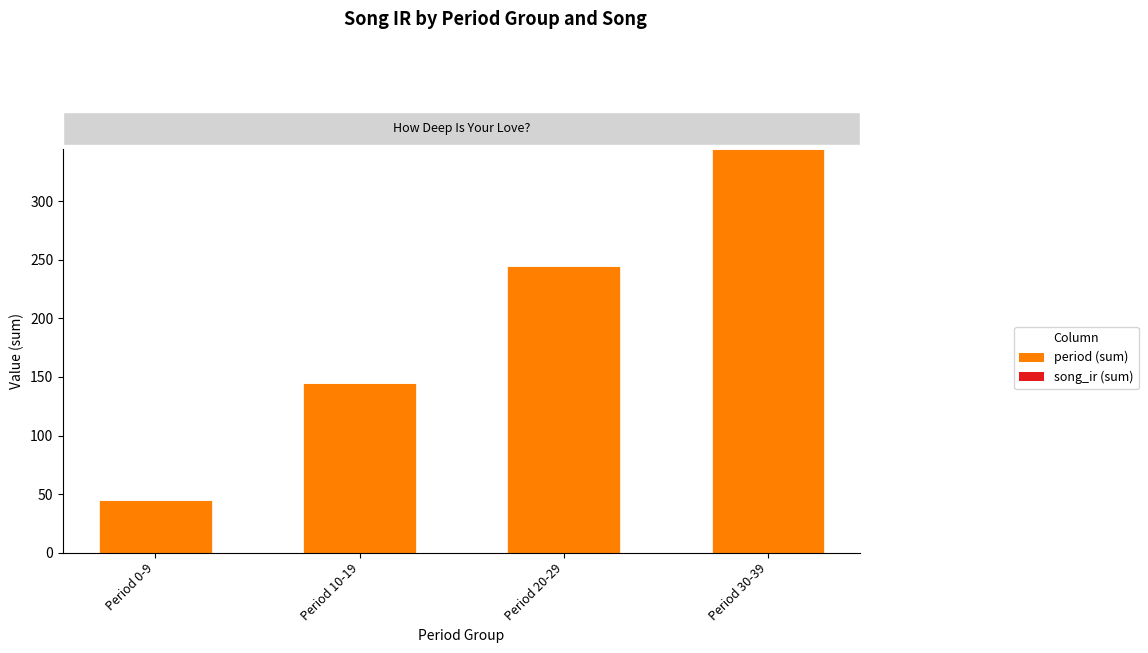

What is the label of the 3rd bar from the left?

Period 20-29